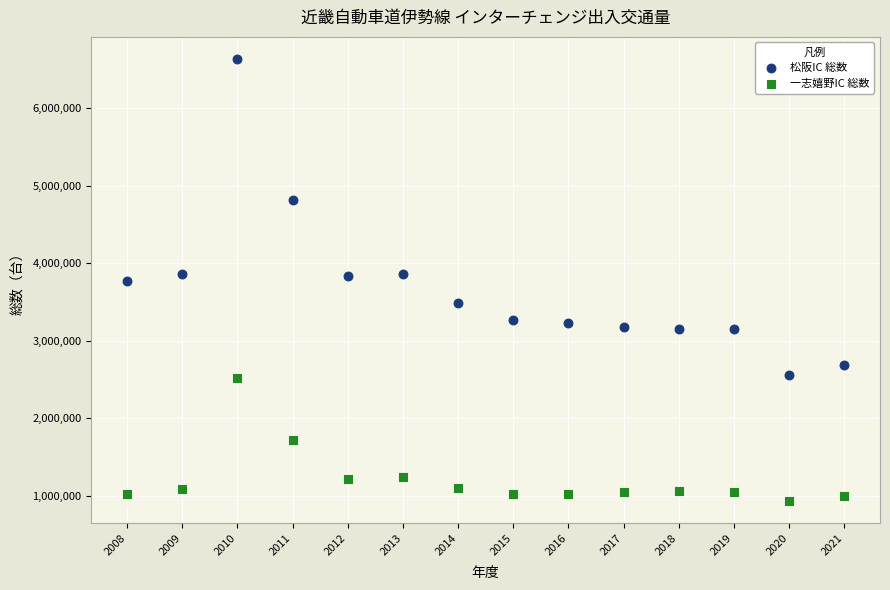

Which series has the largest Y range (max minus min)?

松阪IC 総数